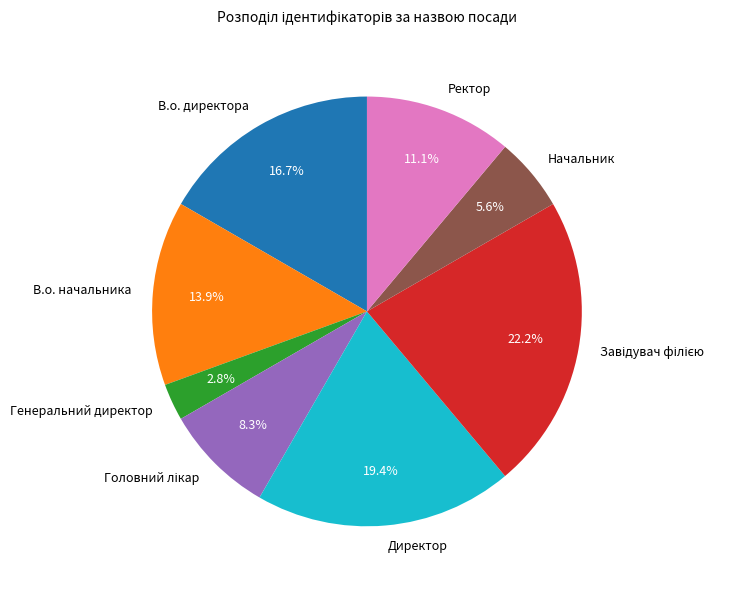

What is the smallest slice in the pie chart?

Генеральний директор